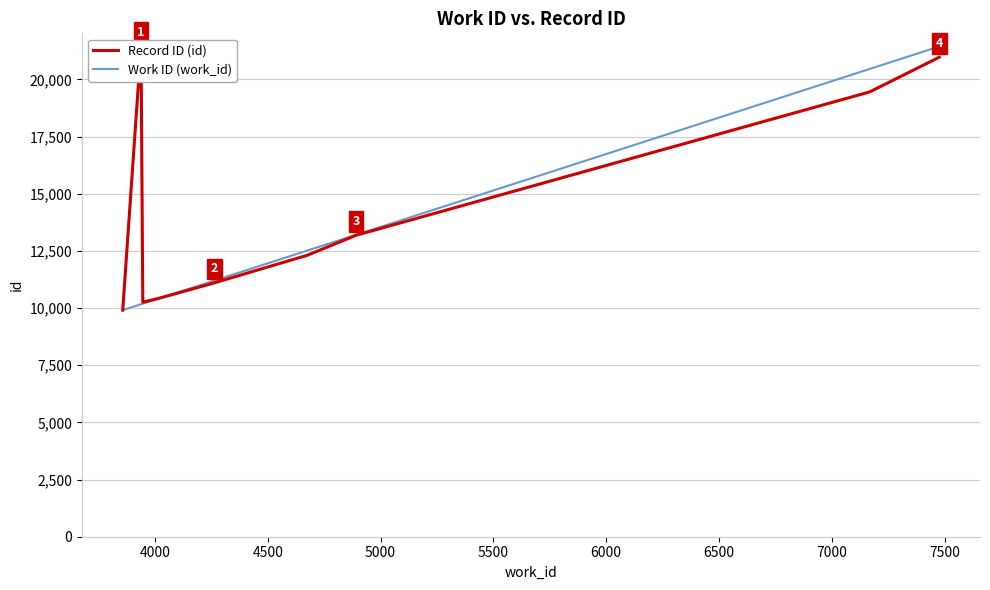

How many data points in Record ID (id) are less than 13180?

5